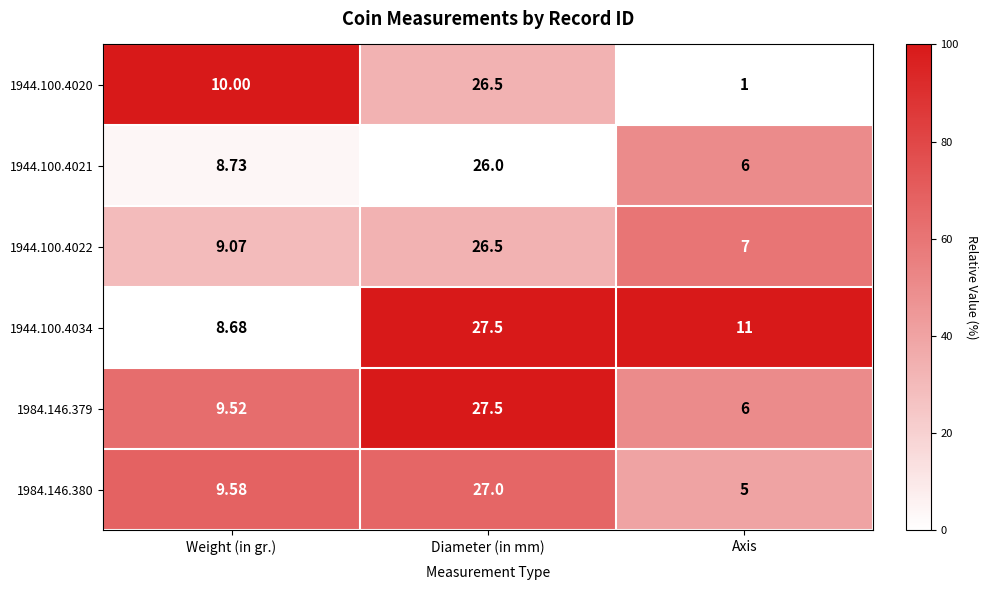

What is the difference between the highest and lowest values at Weight (in gr.)?

1.3